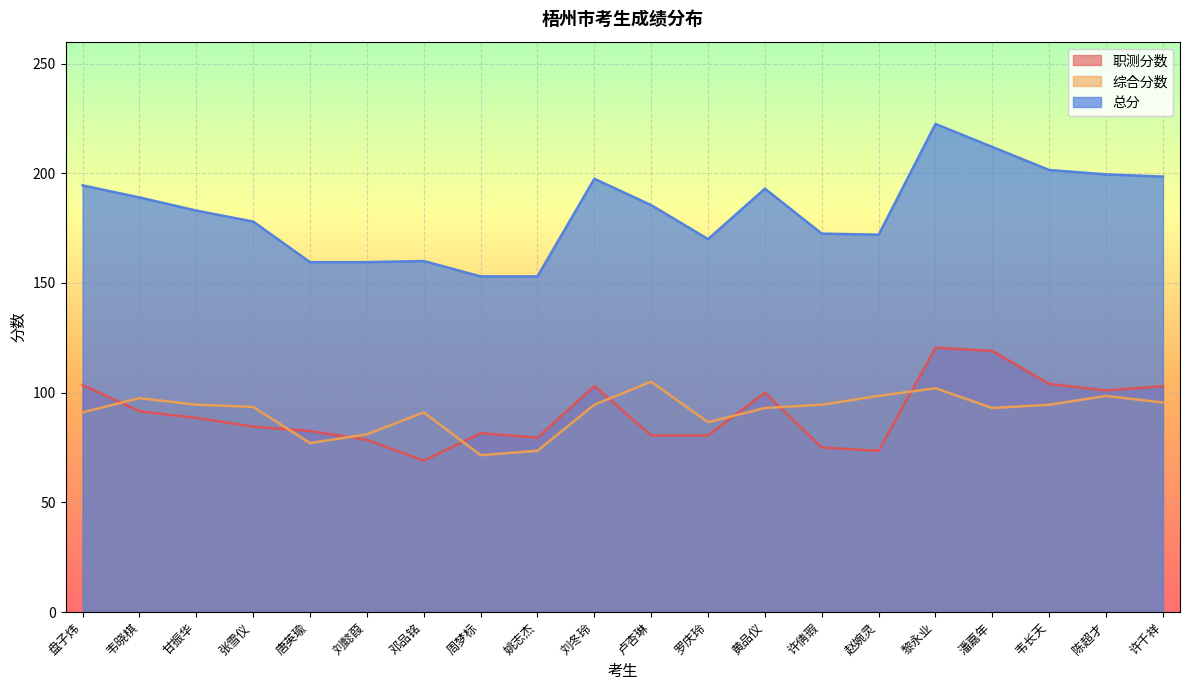

What is the sum of all 总分 values?

3654.0